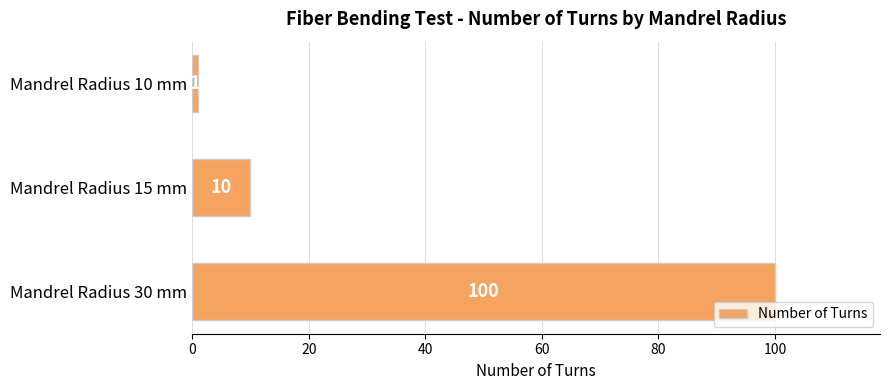

What is the minimum value shown in the chart?

1